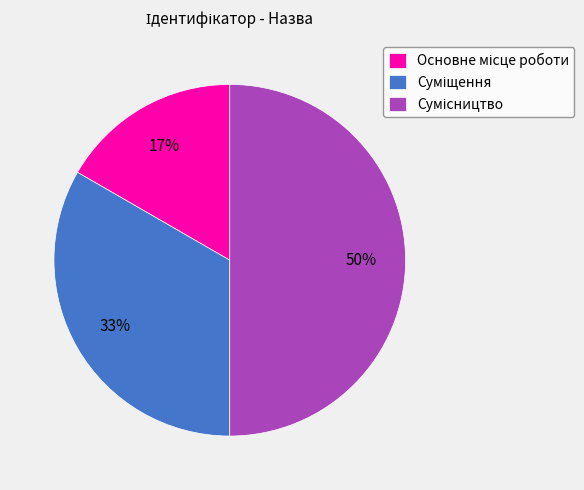

To the nearest percent, what is the average slice percentage?

33%